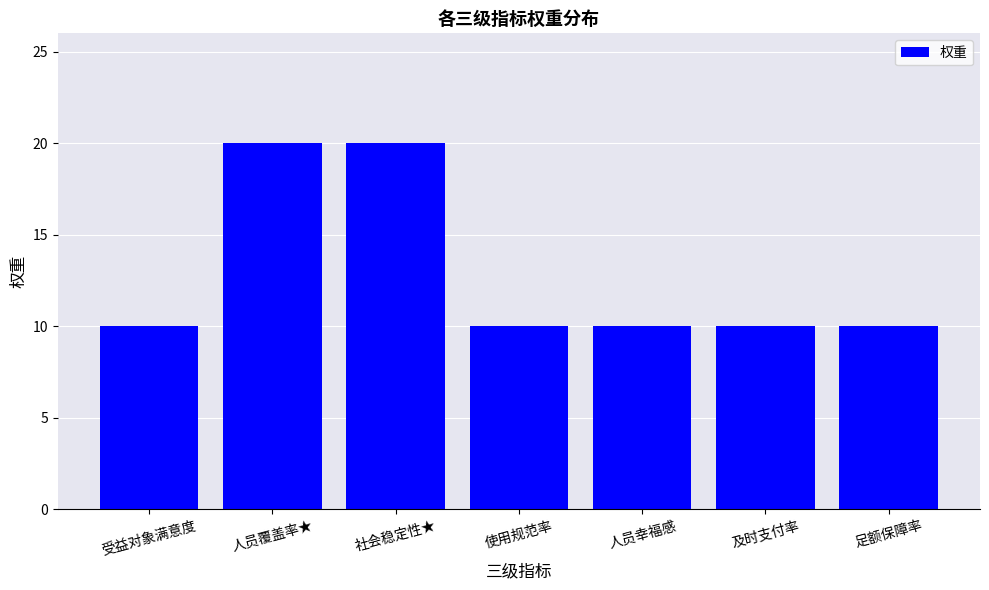

What is the difference between the maximum and minimum values?

10